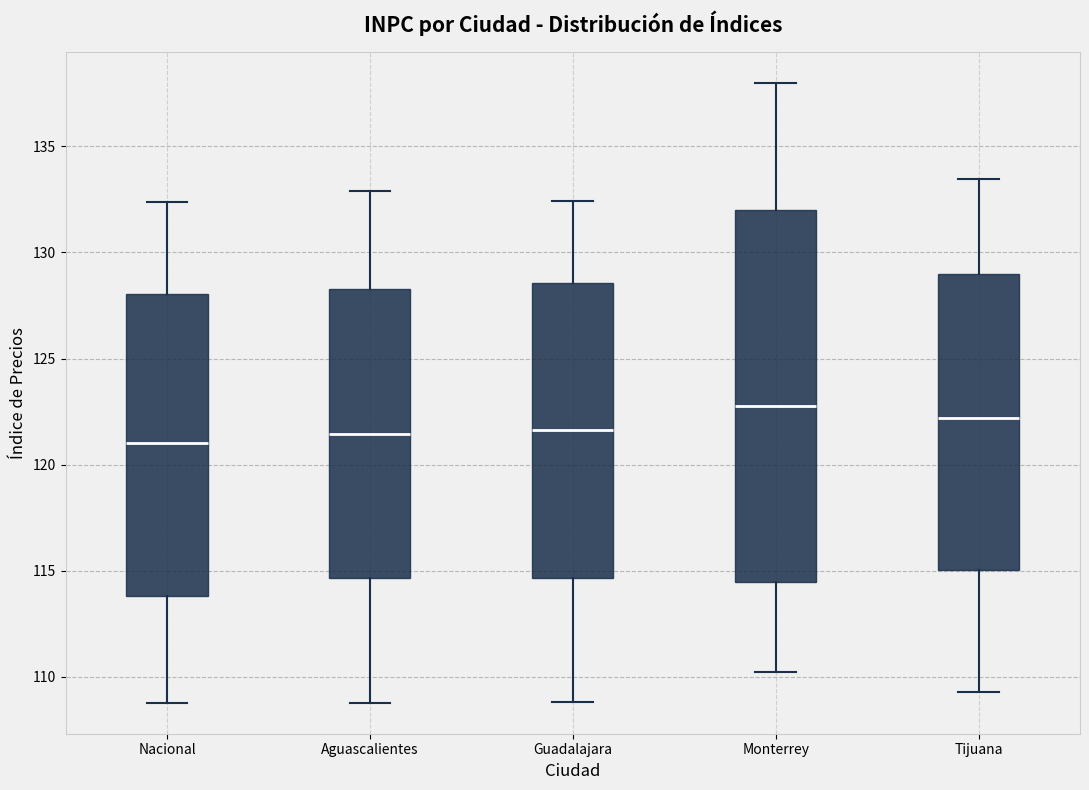

Reading left to right, transcribe this box plot: for each box, give where its median line is, the range the box spans, and where its two whiskers end, as read against the y-axis. The values are not printed on the chart, so give them approximately, as read against the axis.

Nacional: median 121.0, box 114.0 to 128.0, whiskers 109.0 to 132.5
Aguascalientes: median 121.5, box 114.5 to 128.5, whiskers 109.0 to 133.0
Guadalajara: median 121.5, box 114.5 to 128.5, whiskers 109.0 to 132.5
Monterrey: median 123.0, box 114.5 to 132.0, whiskers 110.0 to 138.0
Tijuana: median 122.0, box 115.0 to 129.0, whiskers 109.5 to 133.5